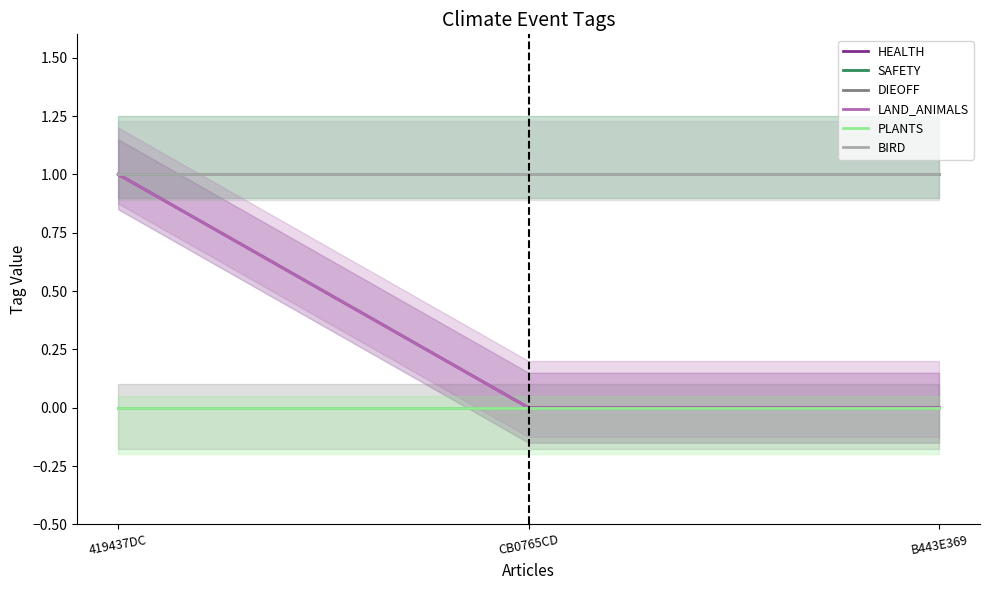

True or false: DIEOFF has a value of 0 at B443E369.

True